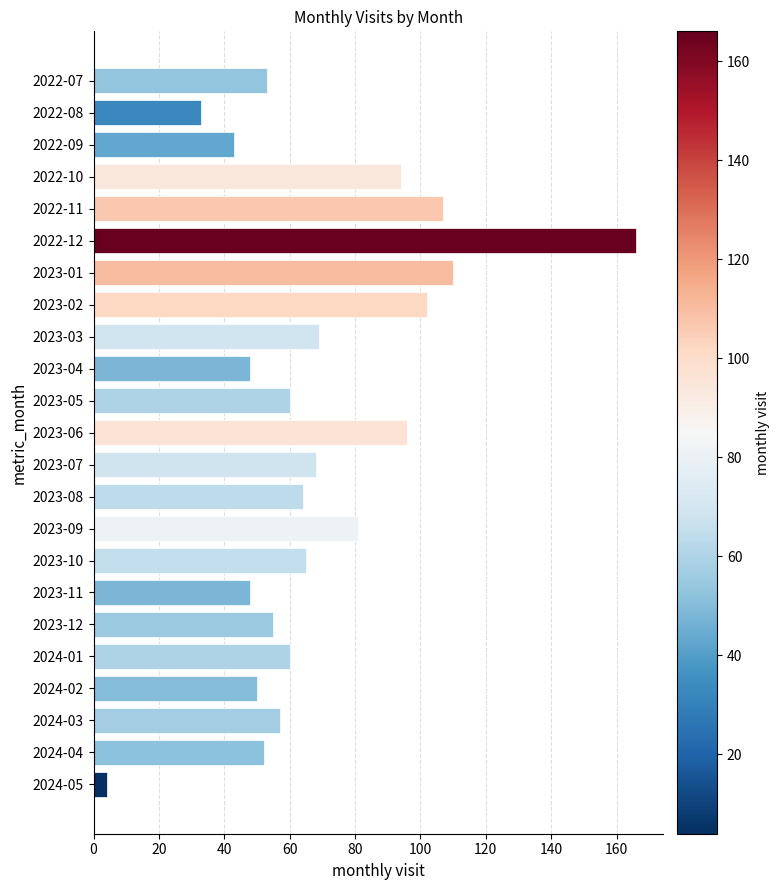

Reading top to bottom, transcribe all the data shown in this chart.

2022-07=53	2022-08=33	2022-09=43	2022-10=94	2022-11=107	2022-12=166	2023-01=110	2023-02=102	2023-03=69	2023-04=48	2023-05=60	2023-06=96	2023-07=68	2023-08=64	2023-09=81	2023-10=65	2023-11=48	2023-12=55	2024-01=60	2024-02=50	2024-03=57	2024-04=52	2024-05=4